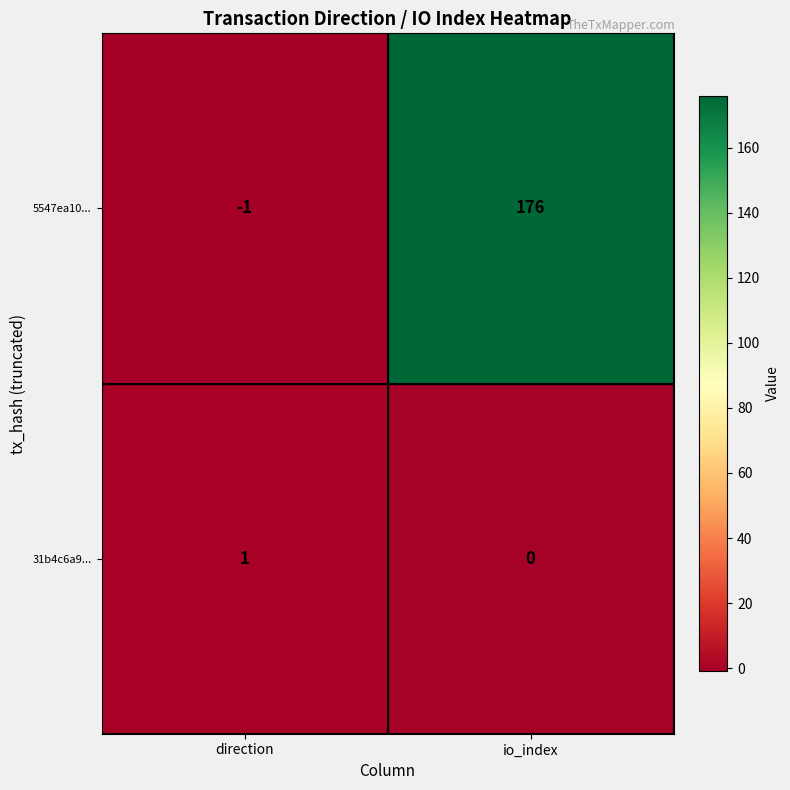

At which category is the sum across all series the highest?

io_index